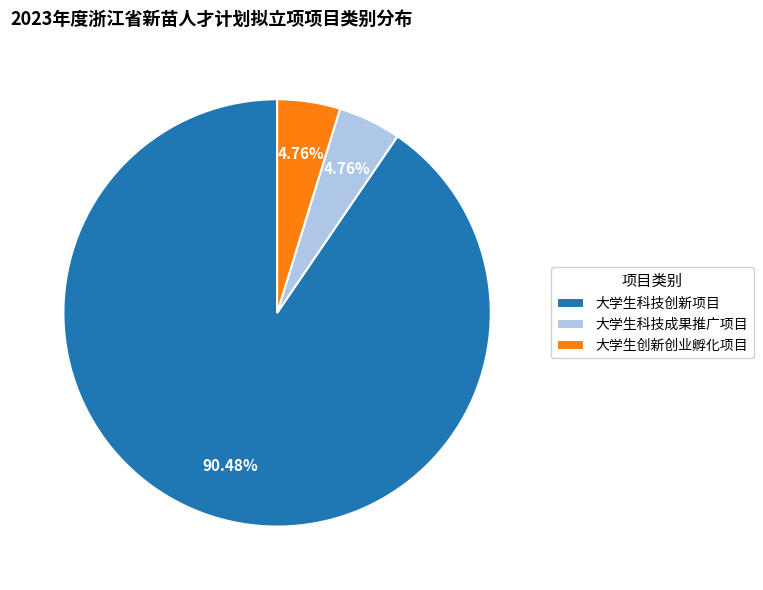

How many segments does this pie chart have?

3